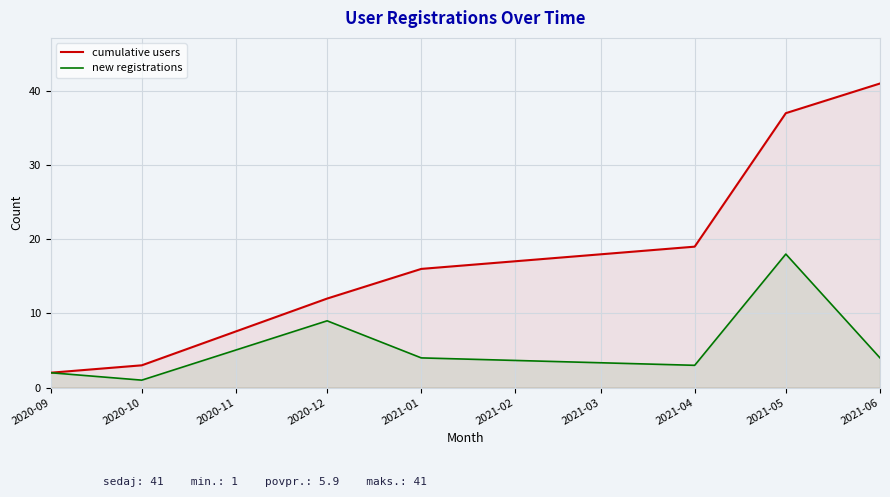

Reading left to right, transcribe all the data shown in this chart.

cumulative users: 2020-09=2	2020-10=3	2020-12=12	2021-01=16	2021-04=19	2021-05=37	2021-06=41
new registrations: 2020-09=2	2020-10=1	2020-12=9	2021-01=4	2021-04=3	2021-05=18	2021-06=4